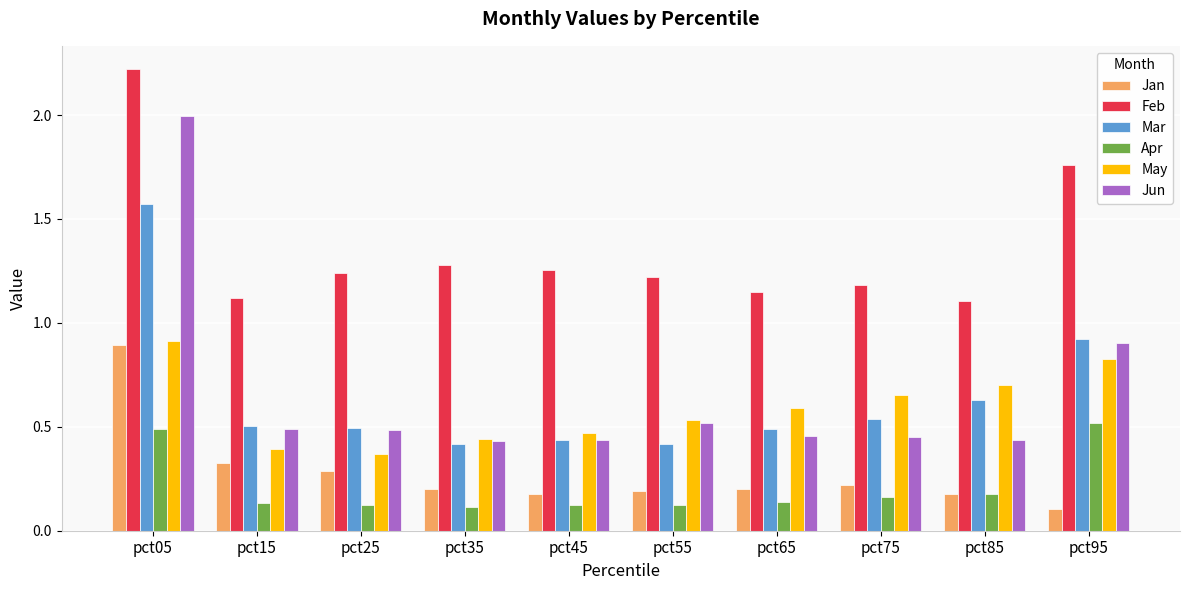

What is the sum of all Feb values?

13.5